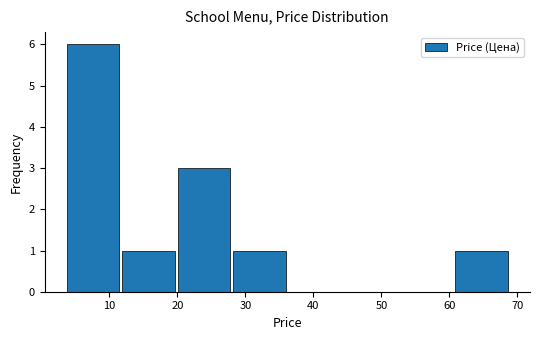

Reading left to right, list every bar in this chart as the range it spans on the x-axis followed by its height. Neither the bar edges nor the heights are printed on the chart, so give them approximately, as read against the axes.

4 to 12: 6
12 to 20: 1
20 to 28: 3
28 to 36: 1
36 to 44: 0
44 to 52: 0
52 to 61: 0
61 to 69: 1